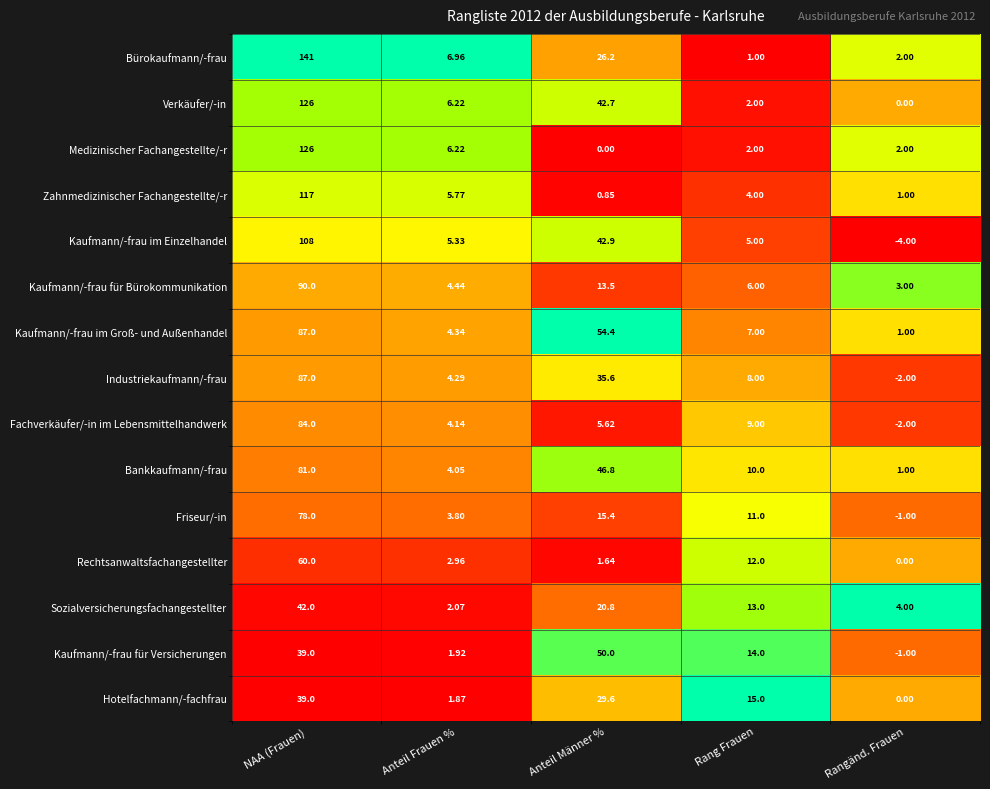

Which series has the largest range (max minus min)?

Bürokaufmann/-frau